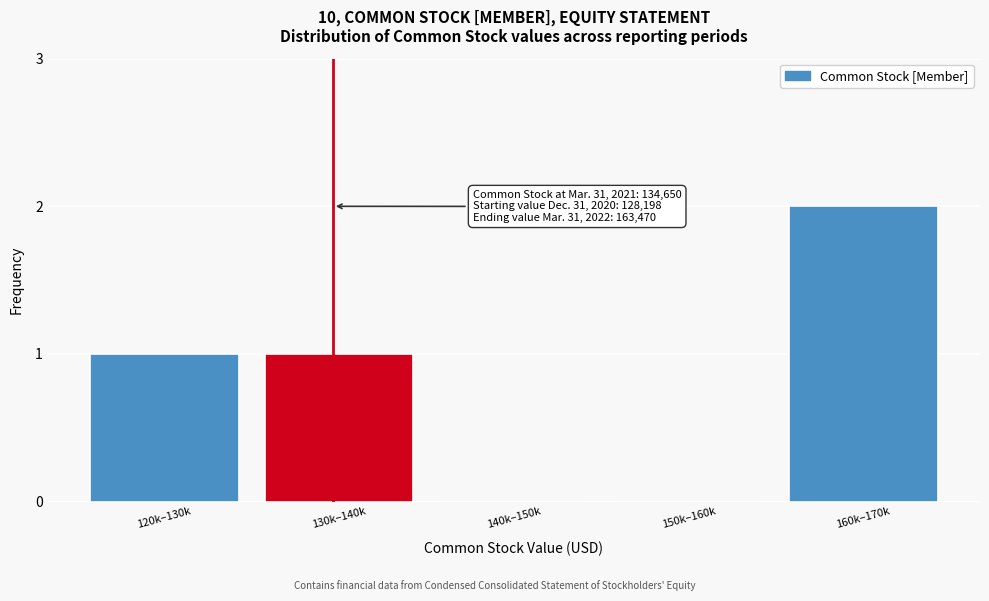

Reading left to right, extract all data points from this chart.

120k–130k=1	130k–140k=1	140k–150k=0	150k–160k=0	160k–170k=2